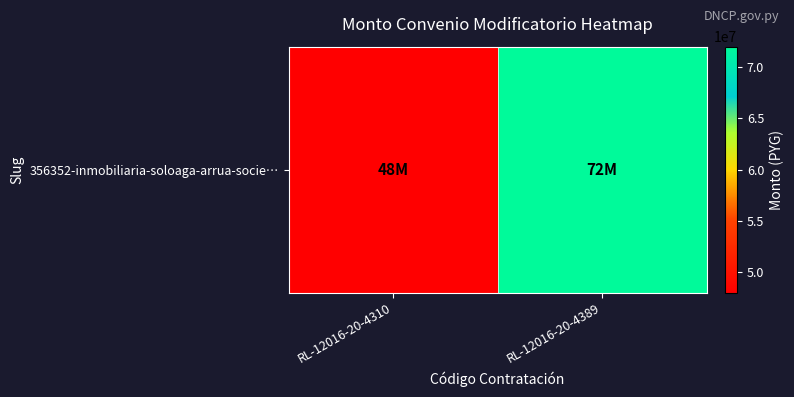

Reading left to right, transcribe all the data shown in this chart.

RL-12016-20-4310=48000000	RL-12016-20-4389=72000000